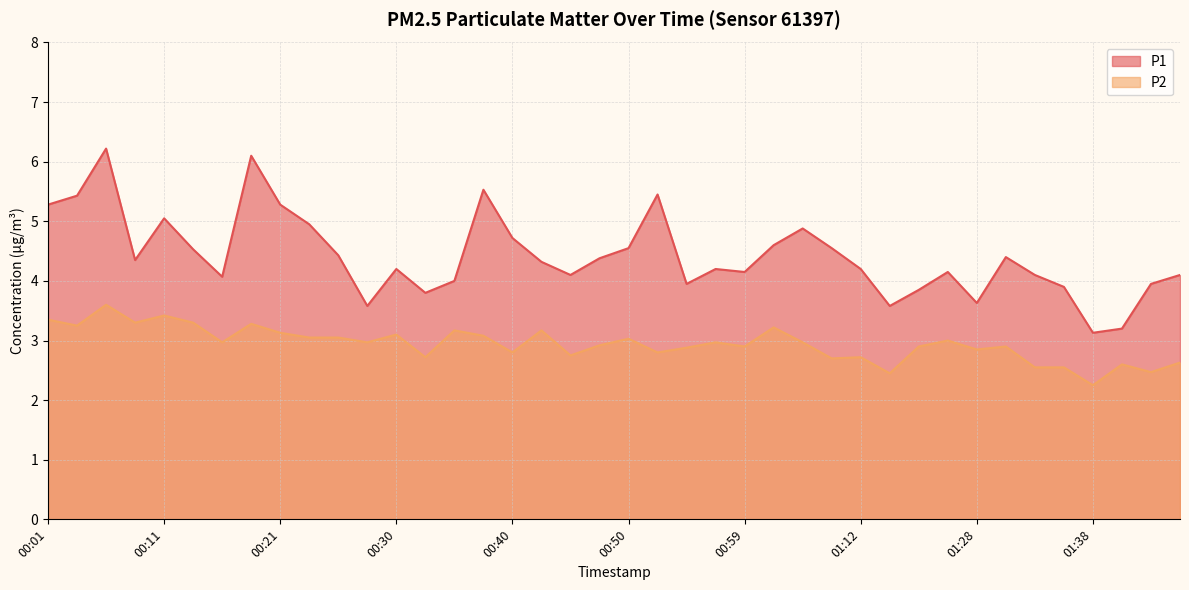

True or false: P2 and P1 intersect in this chart.

False